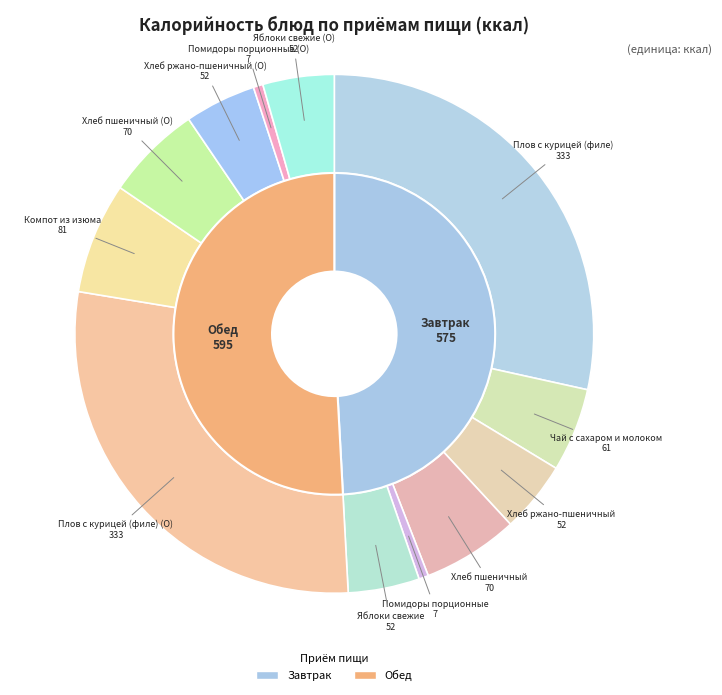

What is the change in value from Плов с курицей (филе) (Завтрак) to Хлеб ржано-пшеничный (Завтрак)?

-281